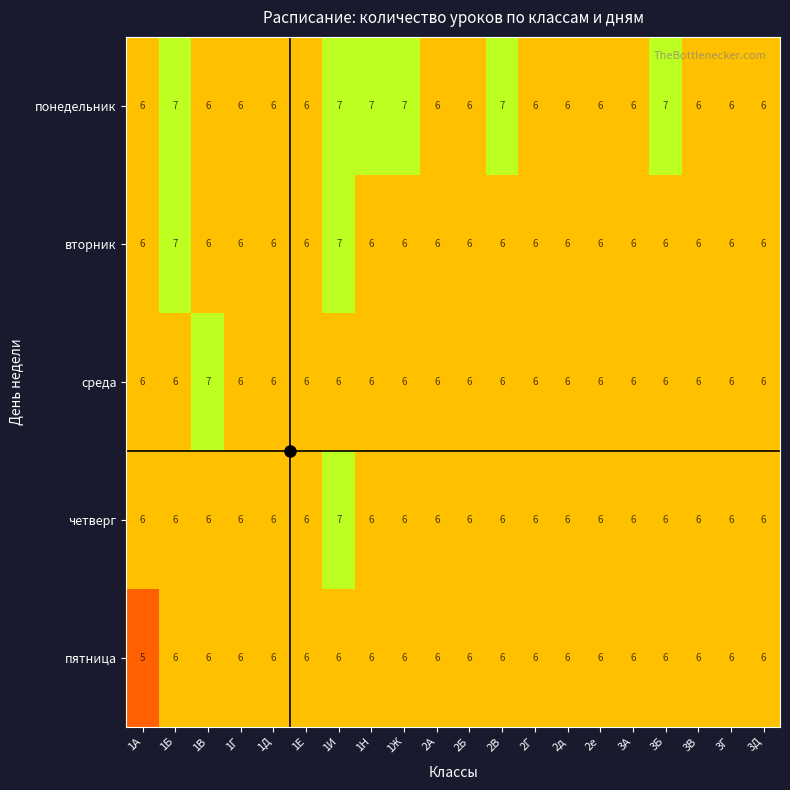

What is the average value of the вторник series?

6